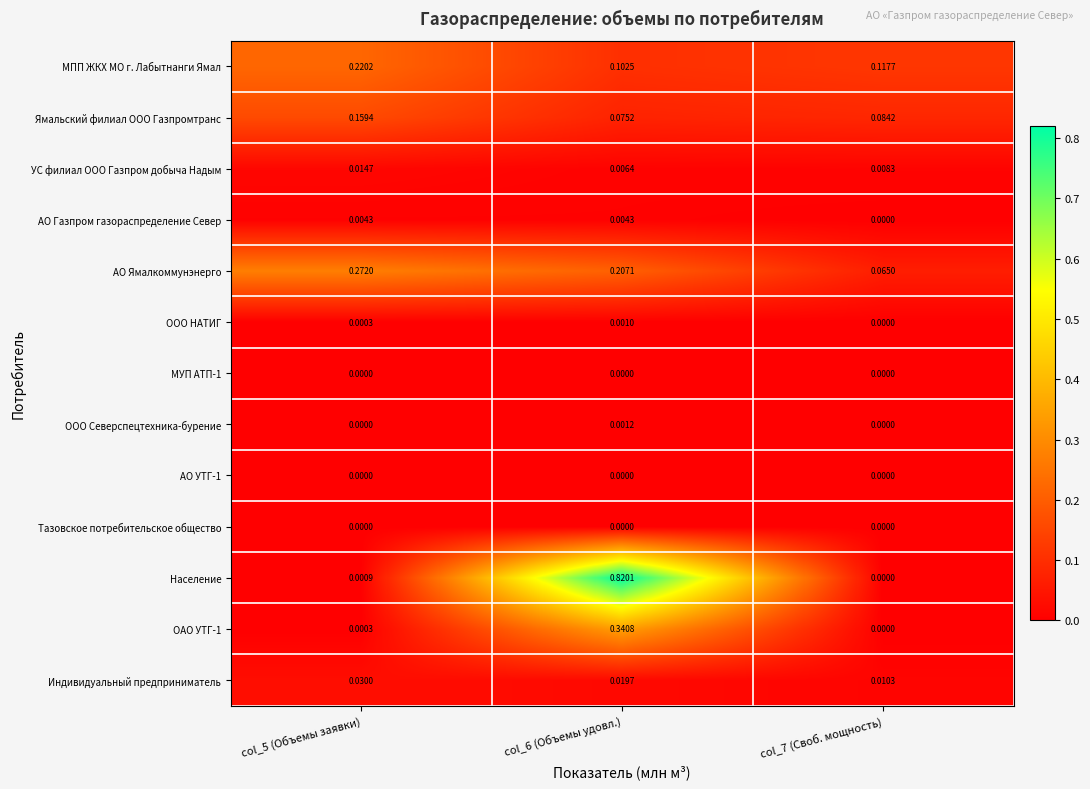

Between col_5 (Объемы заявки) and col_7 (Своб. мощность), which series saw the biggest shift?

АО Ямалкоммунэнерго